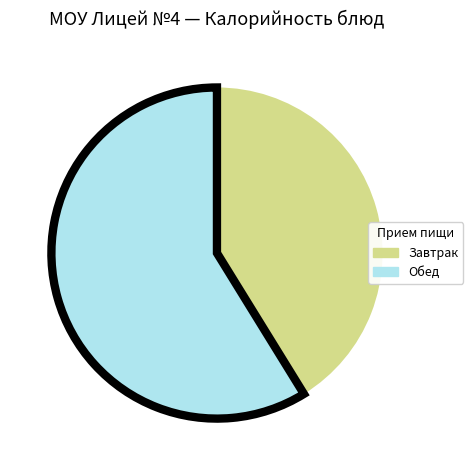

Is there a majority slice in this chart?

Yes